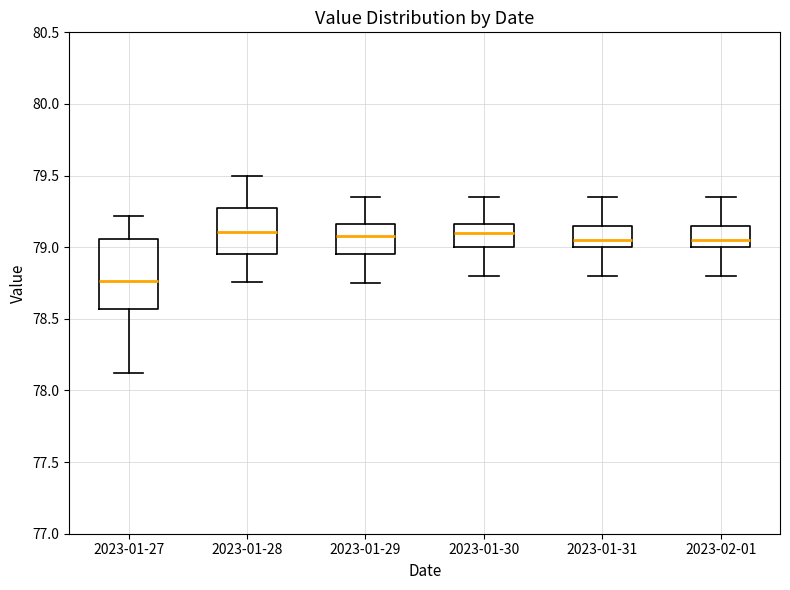

Reading left to right, read every box against the y-axis: the position of its median line, the range the box covers, and the ends of its whiskers. The values are not printed on the chart, so give them approximately, as read against the axis.

2023-01-27: median 78.75, box 78.55 to 79.05, whiskers 78.10 to 79.20
2023-01-28: median 79.10, box 78.95 to 79.25, whiskers 78.75 to 79.50
2023-01-29: median 79.10, box 78.95 to 79.15, whiskers 78.75 to 79.35
2023-01-30: median 79.10, box 79.00 to 79.15, whiskers 78.80 to 79.35
2023-01-31: median 79.05, box 79.00 to 79.15, whiskers 78.80 to 79.35
2023-02-01: median 79.05, box 79.00 to 79.15, whiskers 78.80 to 79.35